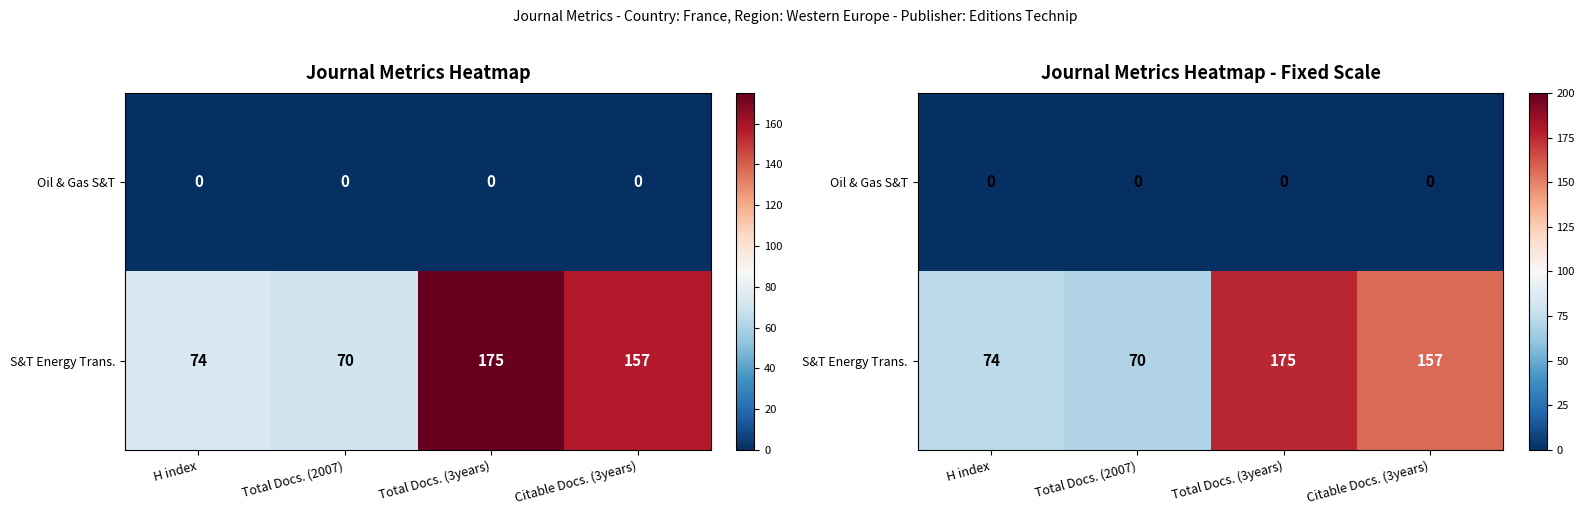

Rank the series at Citable Docs. (3years) from highest to lowest value.

S&T Energy Trans., Oil & Gas S&T